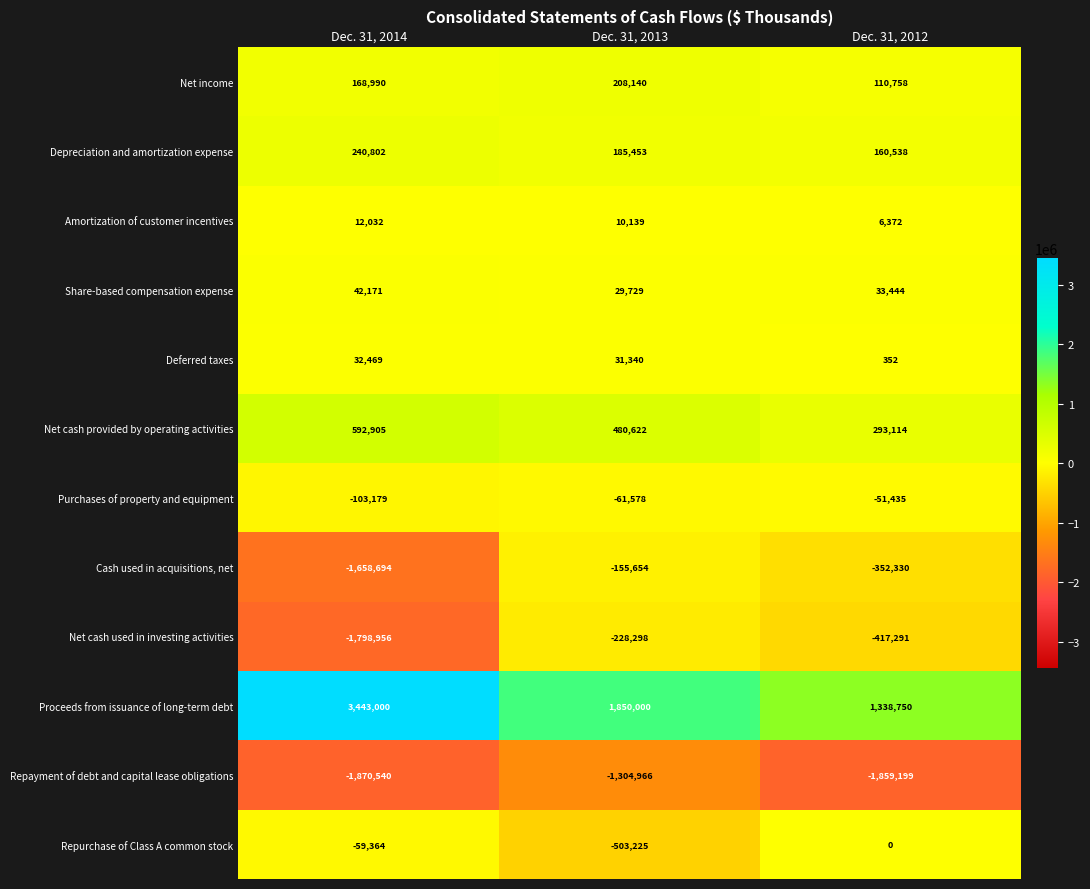

List the series in order of their peak value, highest first.

Proceeds from issuance of long-term debt, Net cash provided by operating activities, Depreciation and amortization expense, Net income, Share-based compensation expense, Deferred taxes, Amortization of customer incentives, Repurchase of Class A common stock, Purchases of property and equipment, Cash used in acquisitions, net, Net cash used in investing activities, Repayment of debt and capital lease obligations